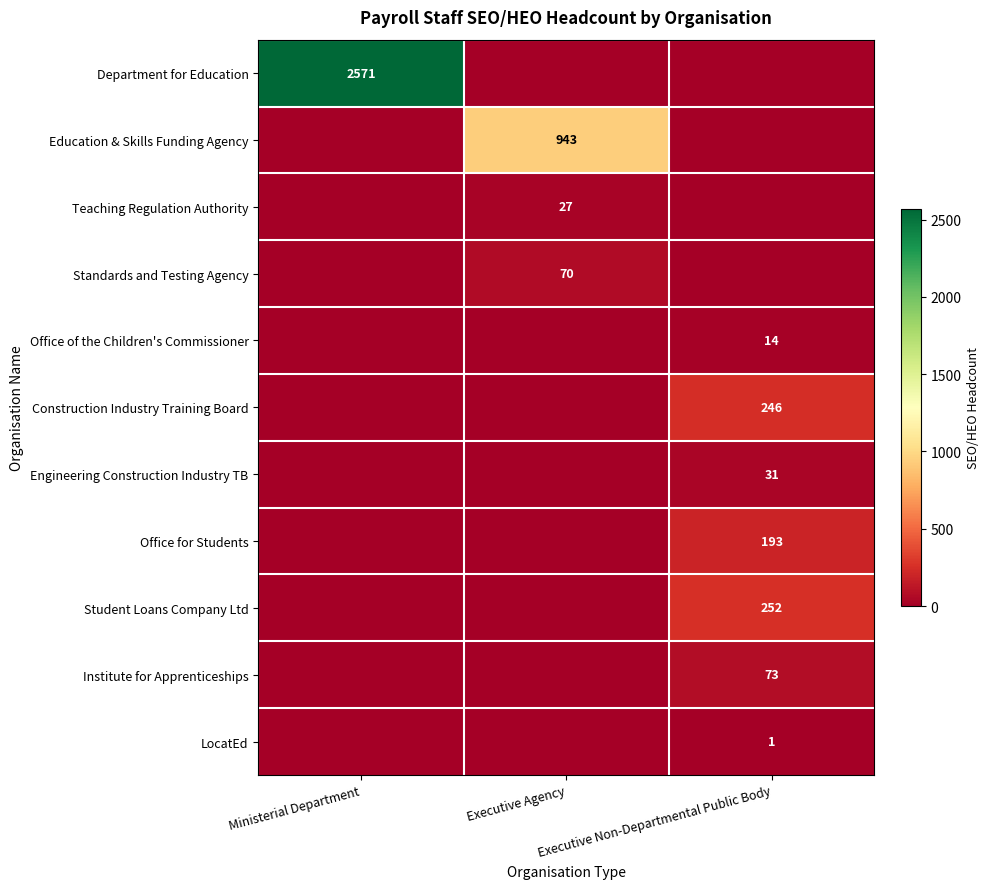

The value of Office of the Children's Commissioner at Executive Non-Departmental Public Body is 22. True or false?

False